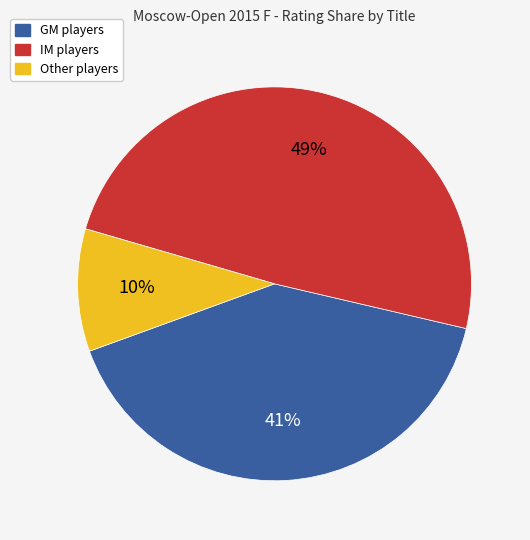

To the nearest percent, what is the average slice percentage?

33%